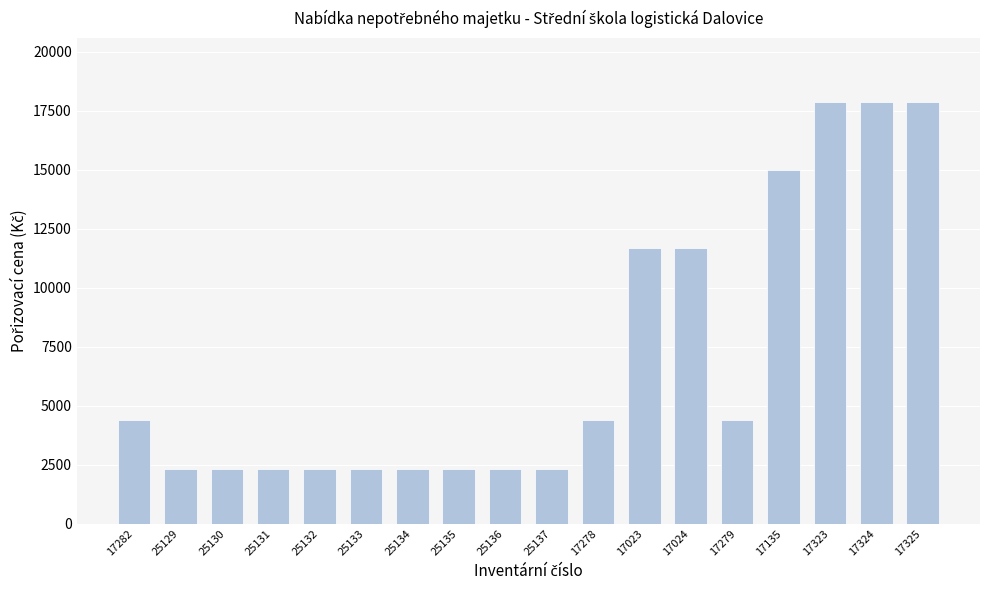

What is the sum of all values?

126030.6